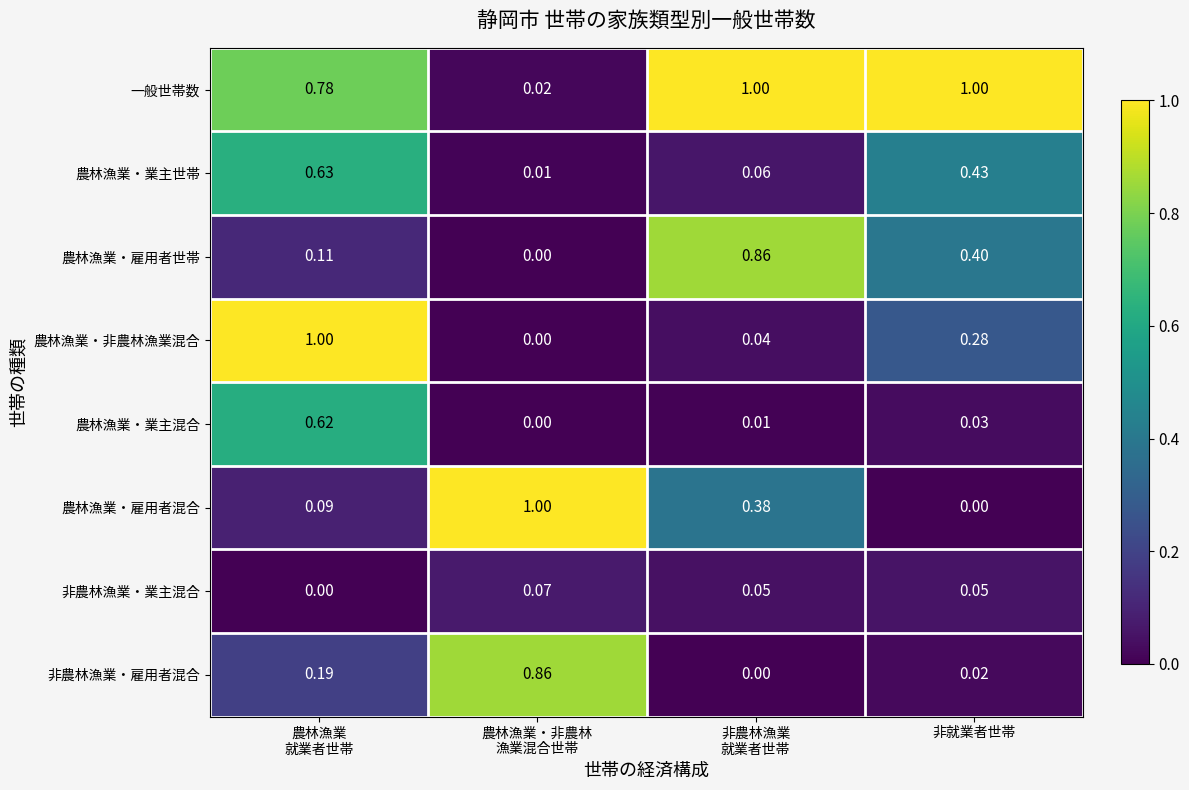

Rank the series at 非就業者世帯 from highest to lowest value.

一般世帯数, 農林漁業・業主世帯, 農林漁業・雇用者世帯, 農林漁業・非農林漁業混合, 非農林漁業・業主混合, 農林漁業・業主混合, 非農林漁業・雇用者混合, 農林漁業・雇用者混合